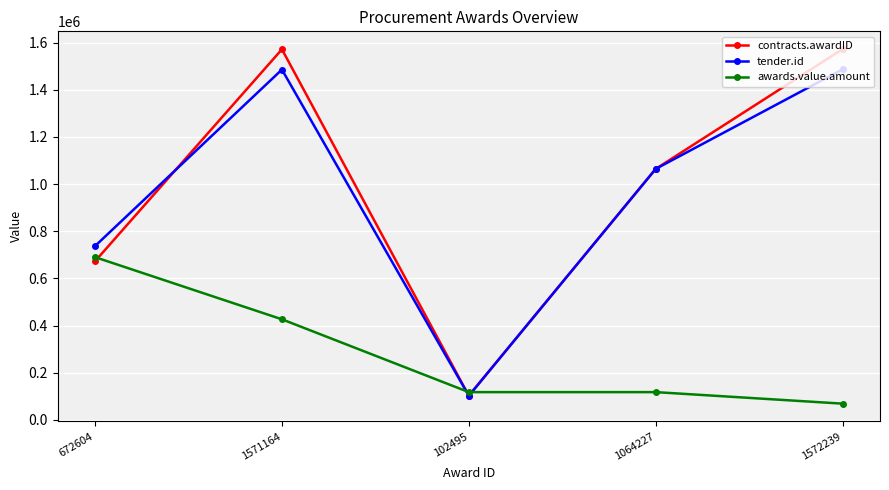

True or false: awards.value.amount and contracts.awardID cross at least once.

True